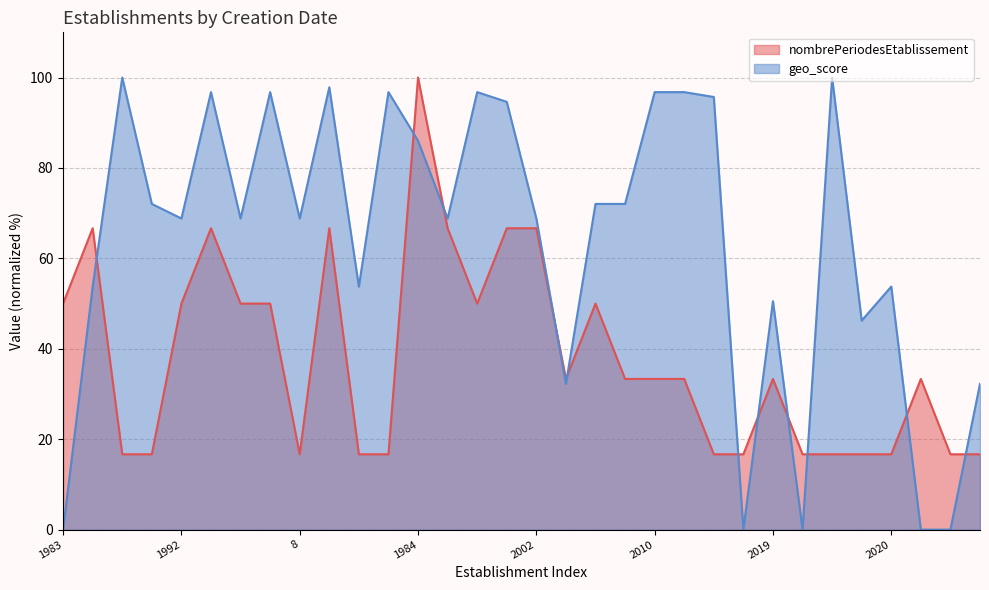

Rank the series by their maximum value, from lowest to highest.

nombrePeriodesEtablissement, geo_score